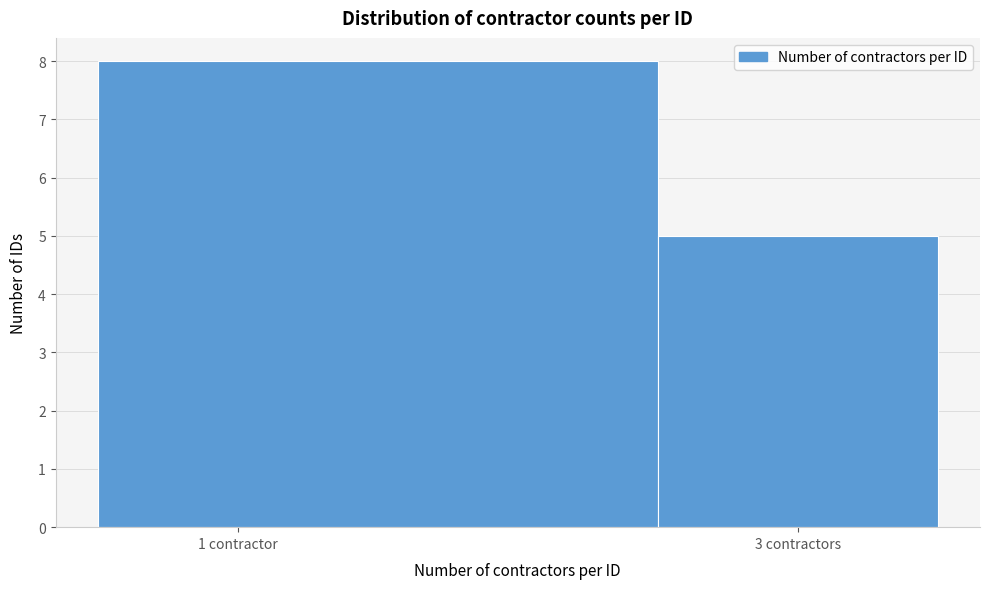

Reading right to left, extract all data points from this chart.

3 contractors=5	1 contractor=8